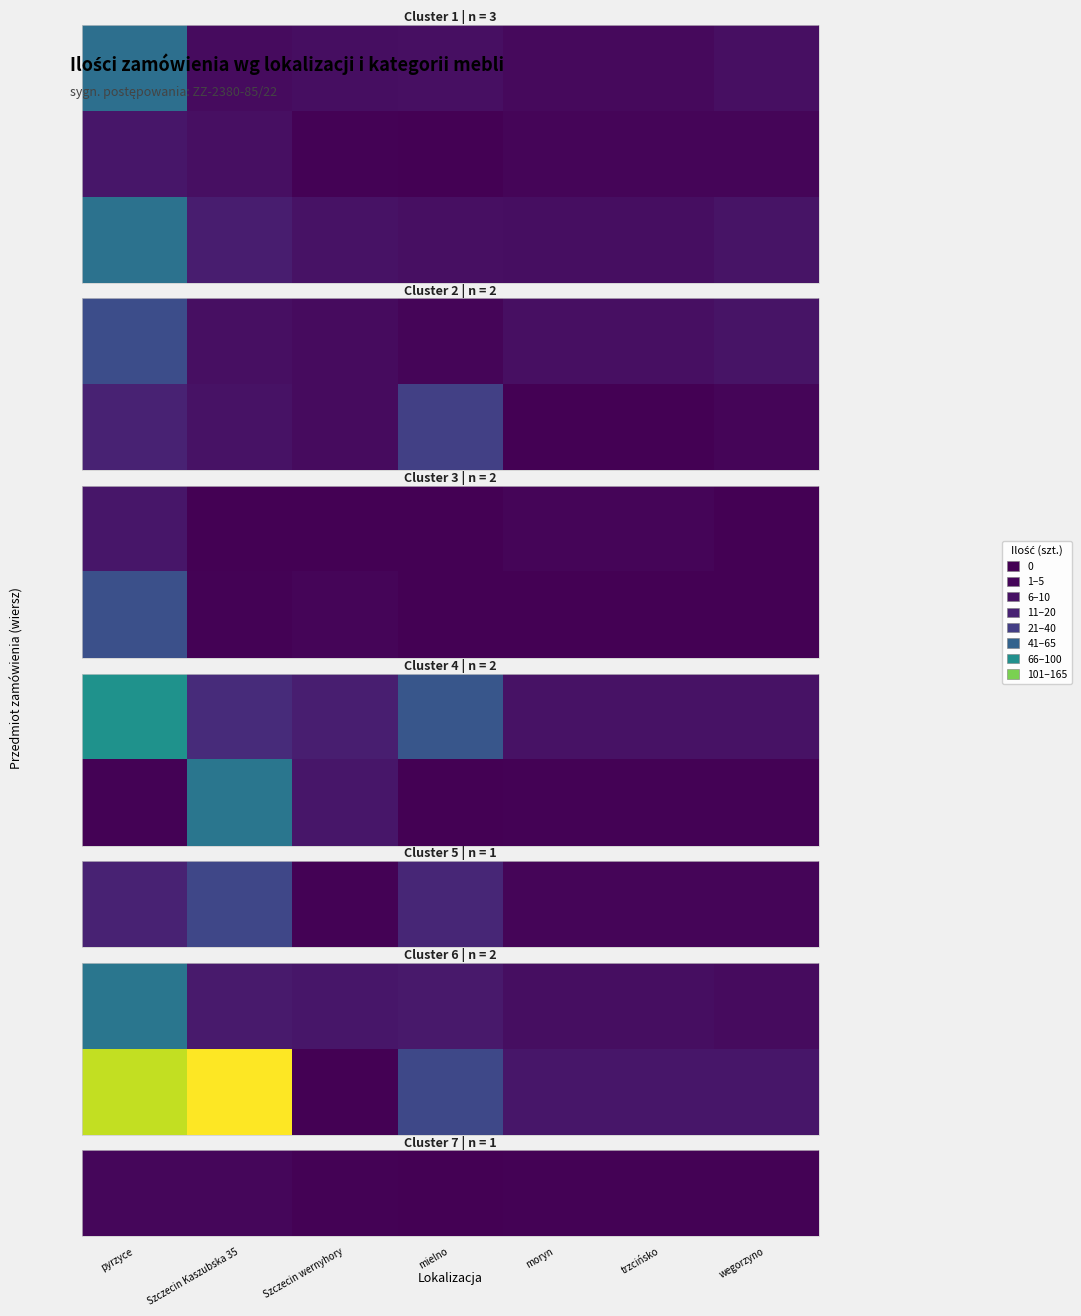

Which category has the lowest value across all series?

mielno